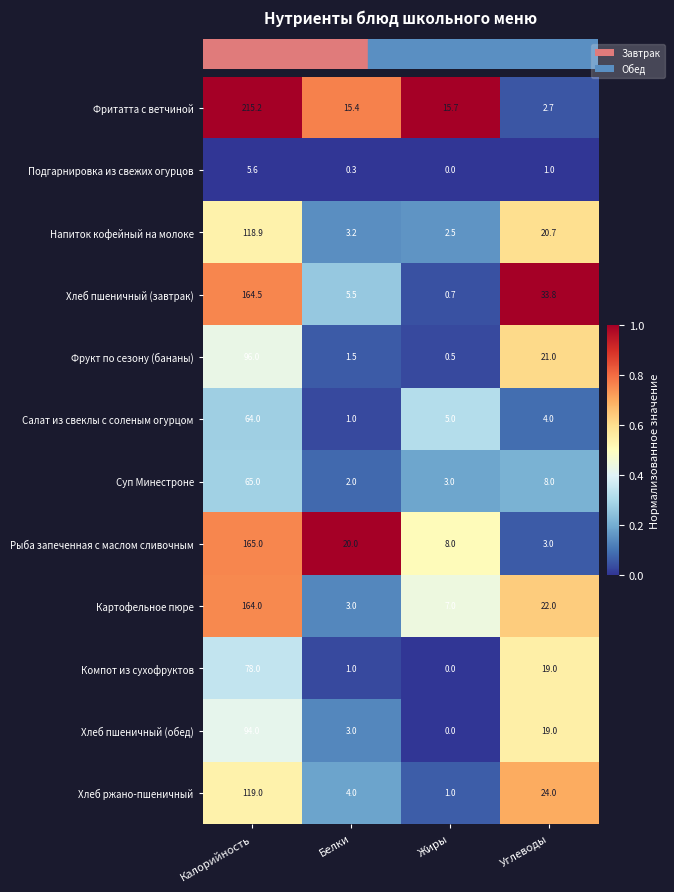

At which label is Рыба запеченная с маслом сливочным closest to 84?

Белки